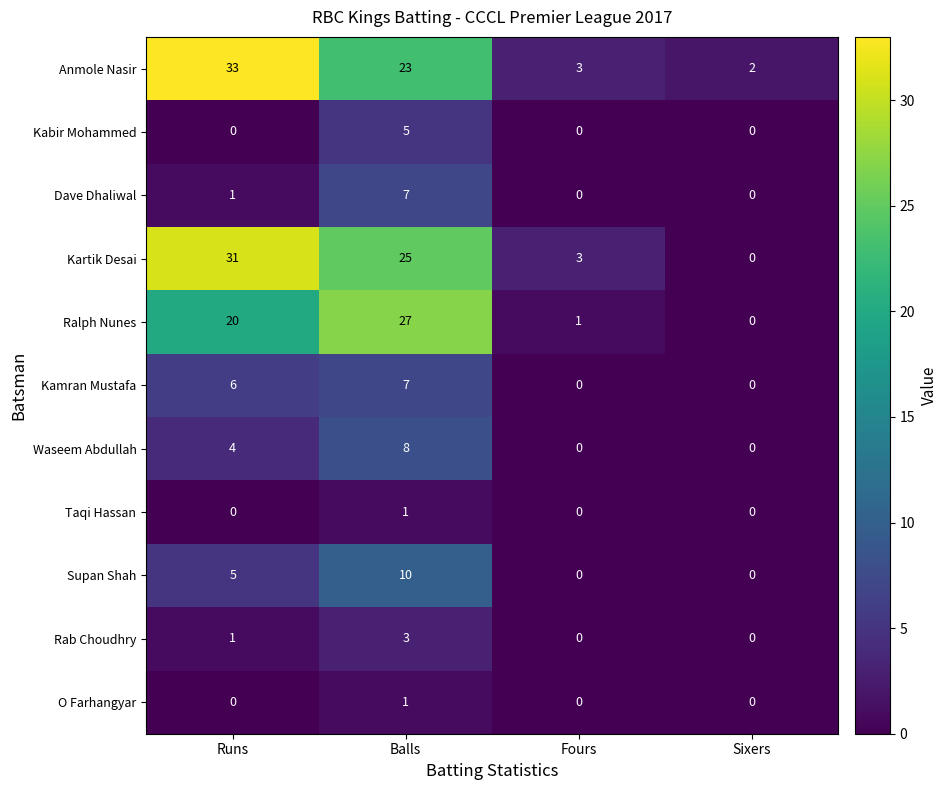

How many series are shown in this chart?

11